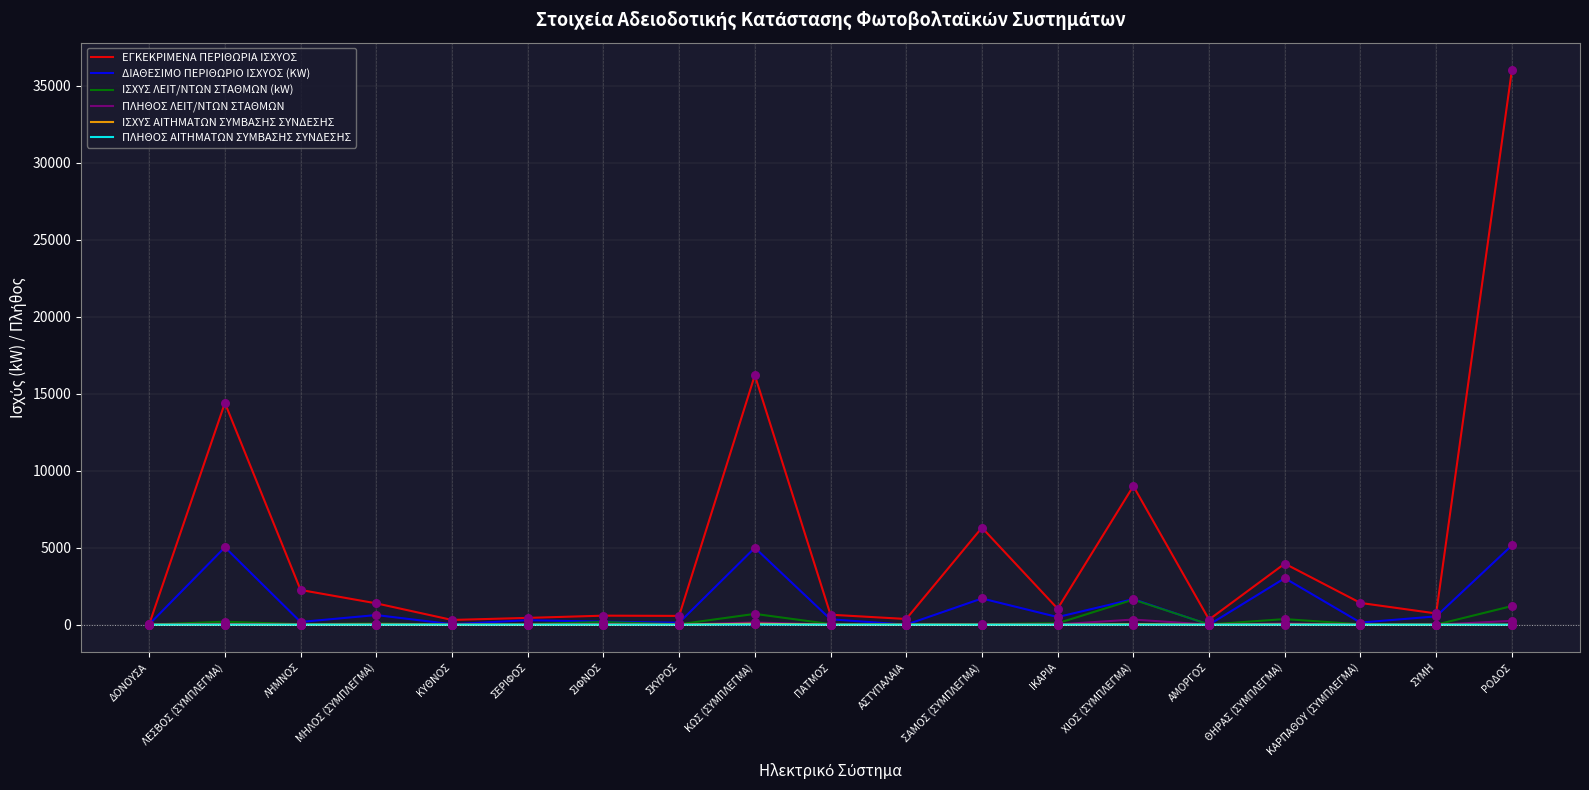

Which series has the largest range (max minus min)?

ΕΓΚΕΚΡΙΜΕΝΑ ΠΕΡΙΘΩΡΙΑ ΙΣΧΥΟΣ